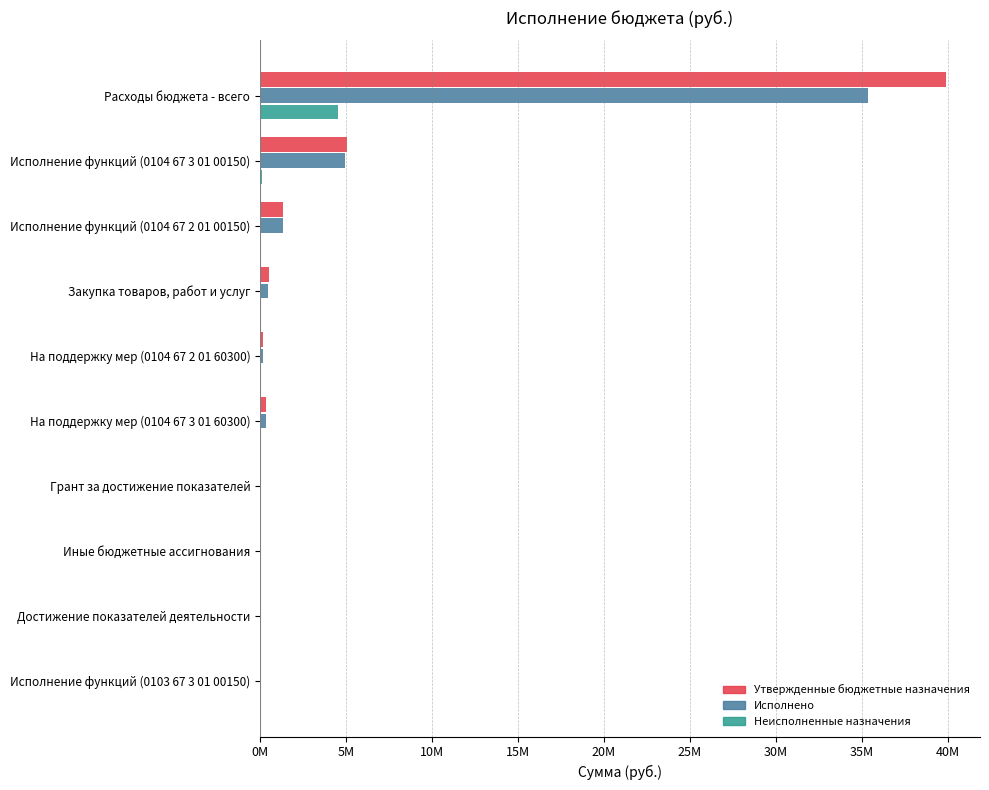

What are all the series names shown in the legend?

Утвержденные бюджетные назначения, Исполнено, Неисполненные назначения